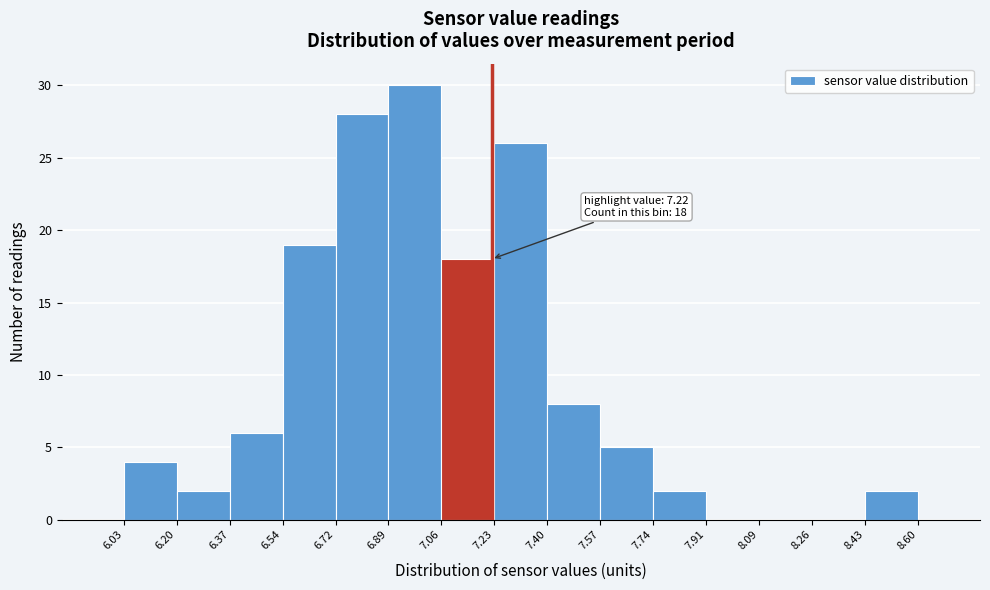

Over which range of the x-axis is the bar tallest?

6.89 to 7.06